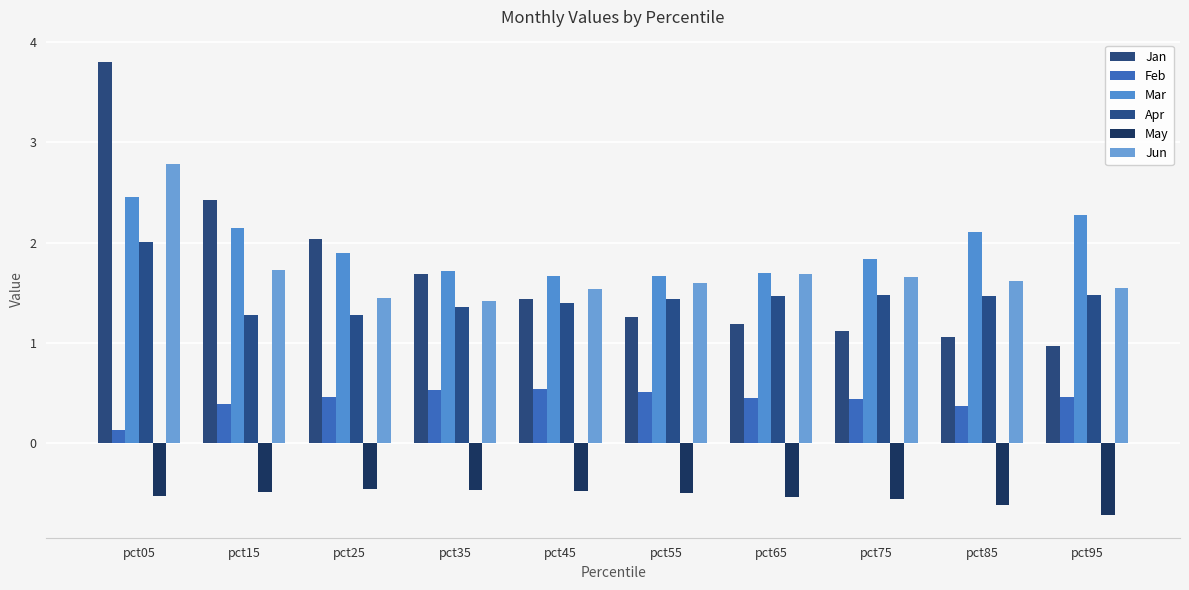

What is the difference between the Mar values at pct75 and pct25?

0.1